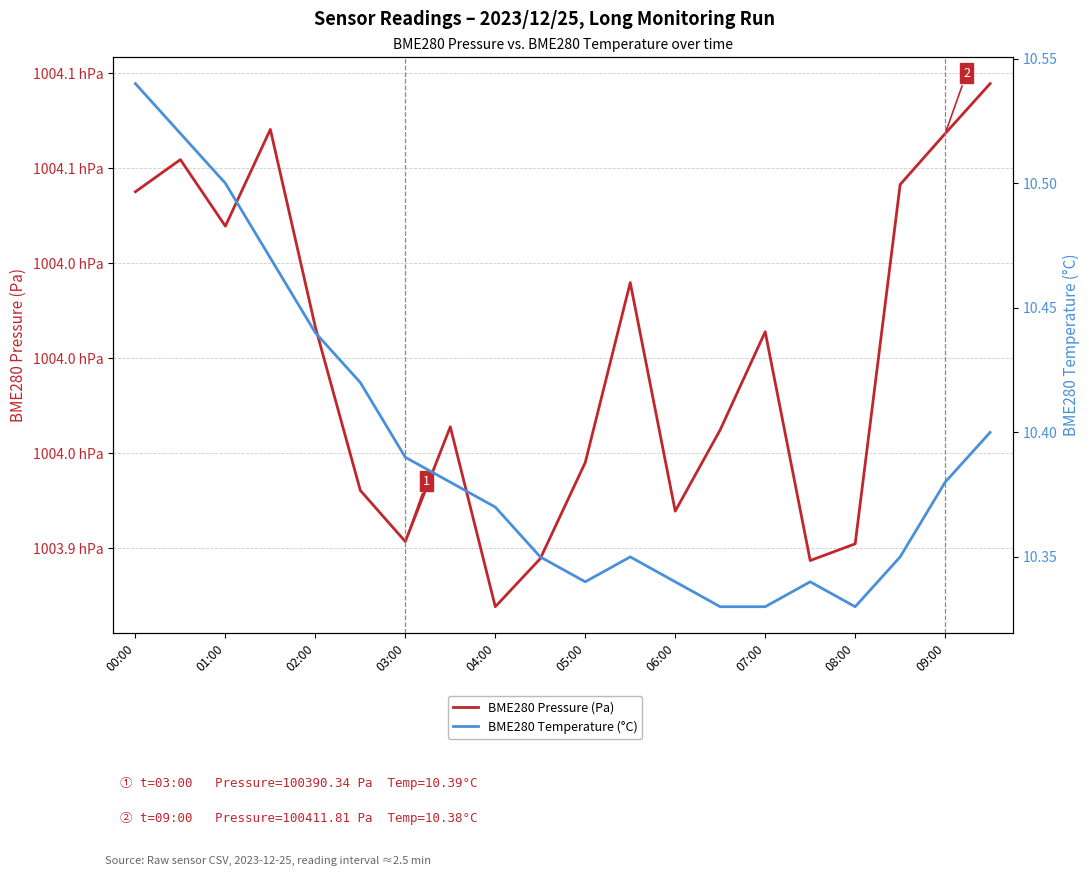

What is the maximum value for BME280 Temperature (°C)?

10.5